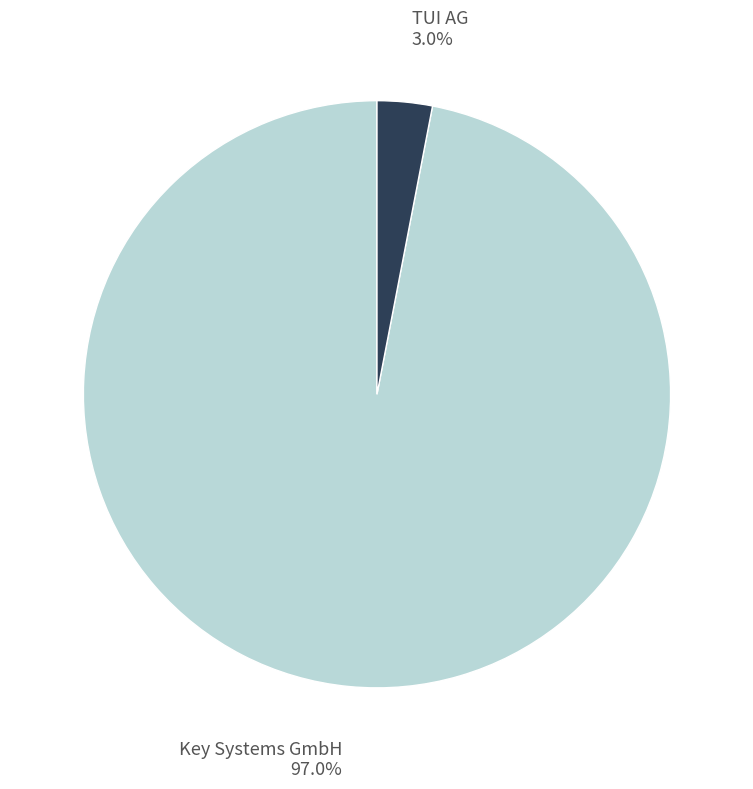

Which has a higher value, Key Systems GmbH or TUI AG?

Key Systems GmbH